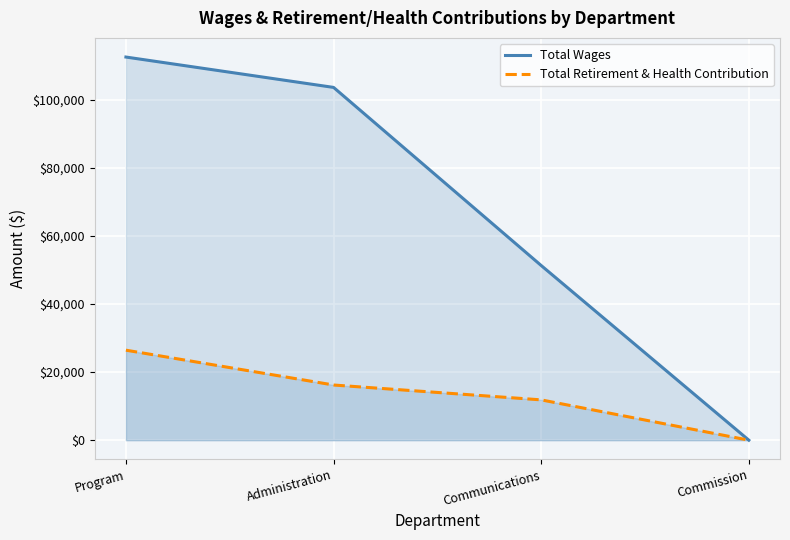

Reading left to right, what are all the values shown in this chart?

Total Wages: Program=112571	Administration=103650	Communications=51316	Commission=0
Total Retirement & Health Contribution: Program=26446	Administration=16213	Communications=11844	Commission=0